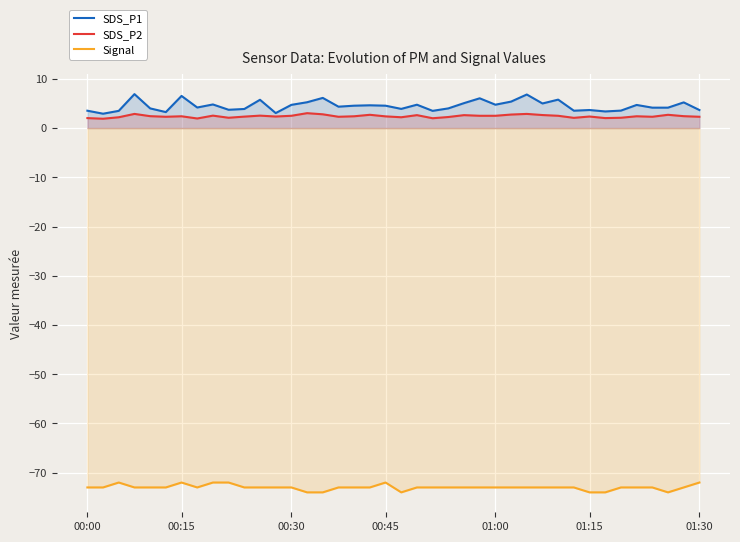

Which series has the widest spread of values?

SDS_P1